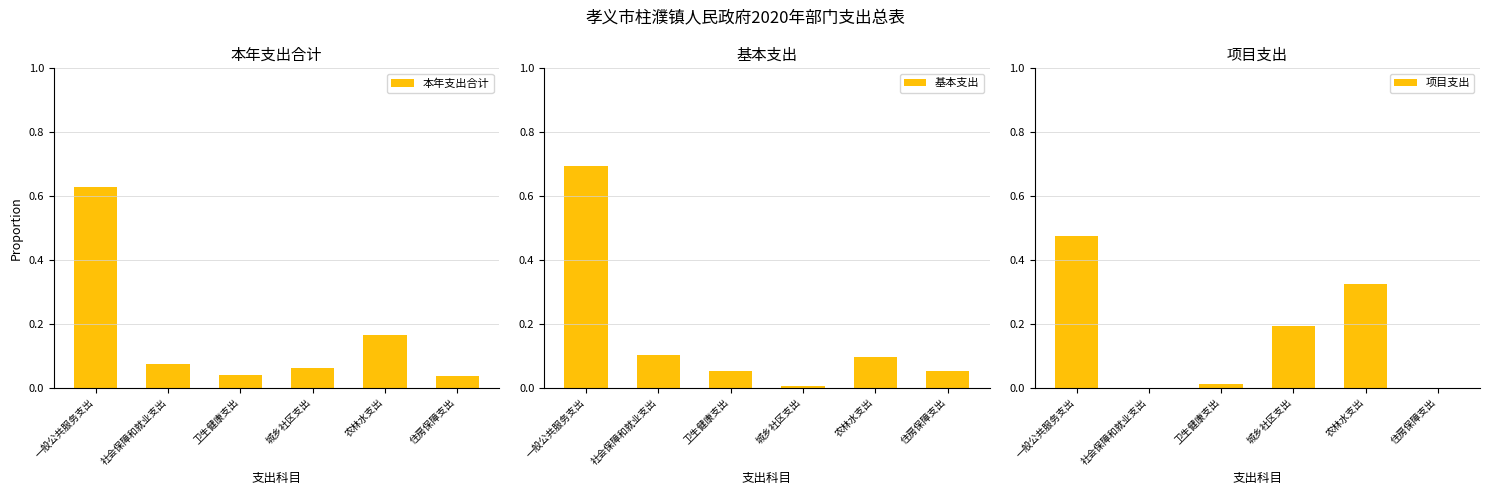

Which series has the largest total across all categories?

本年支出合计